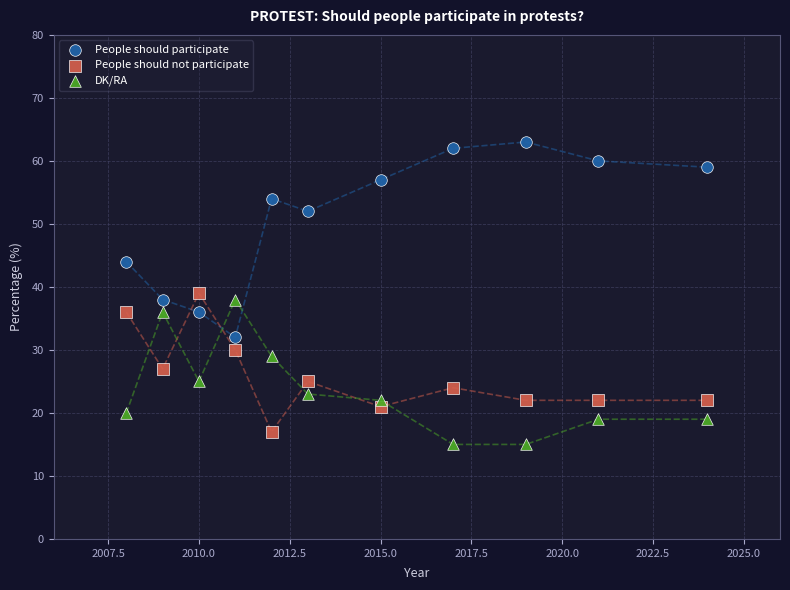

Which series has the widest spread of Y values?

People should participate